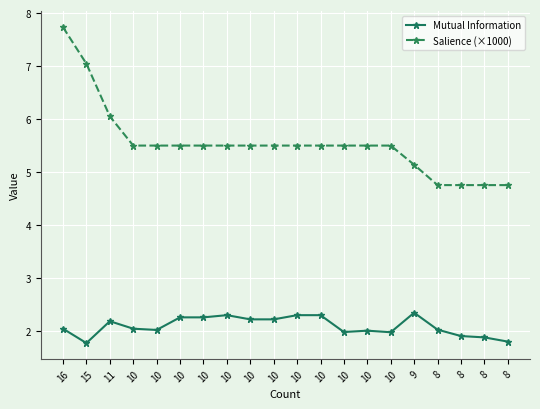

At which category does Mutual Information reach its first local valley?

15